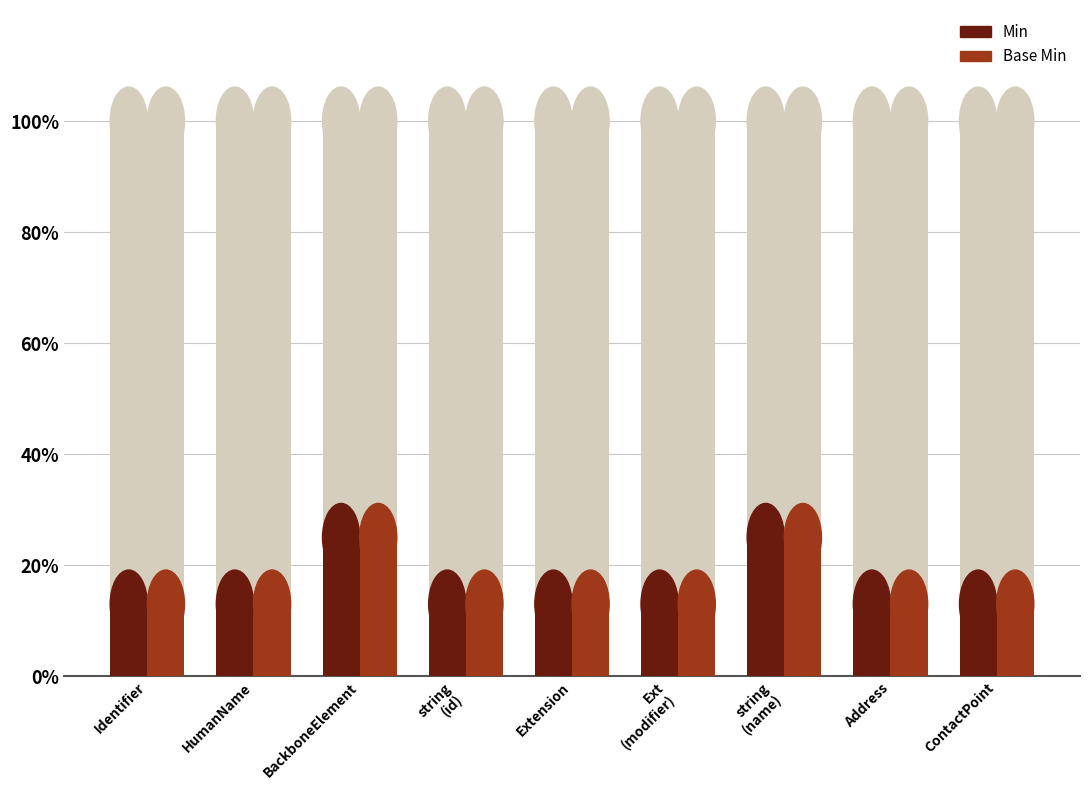

What is the label of the 7th bar from the right?

BackboneElement